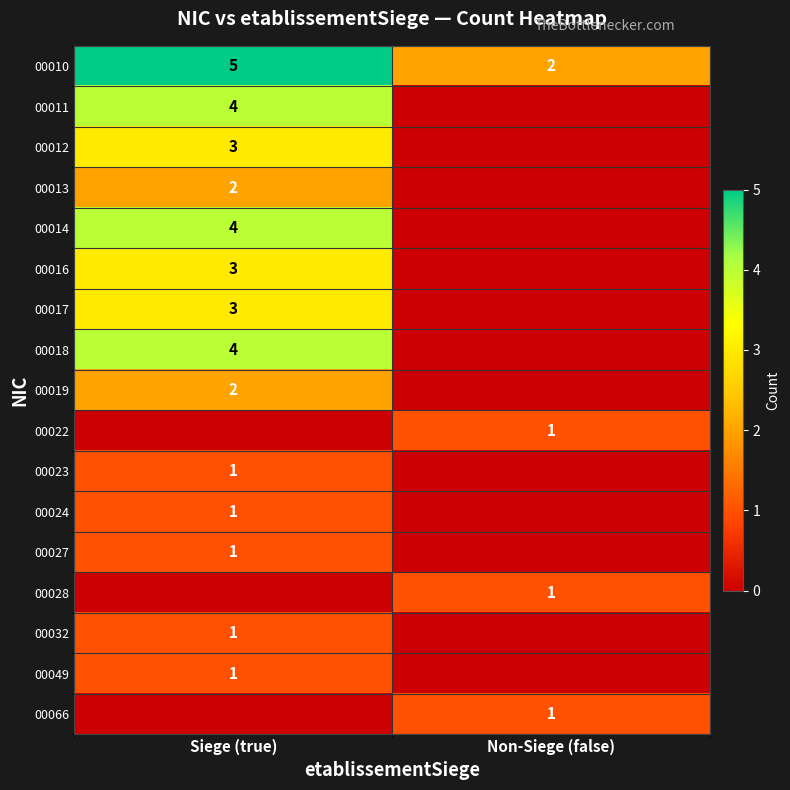

Which has a higher value, Non-Siege (false) or Siege (true)?

Siege (true)